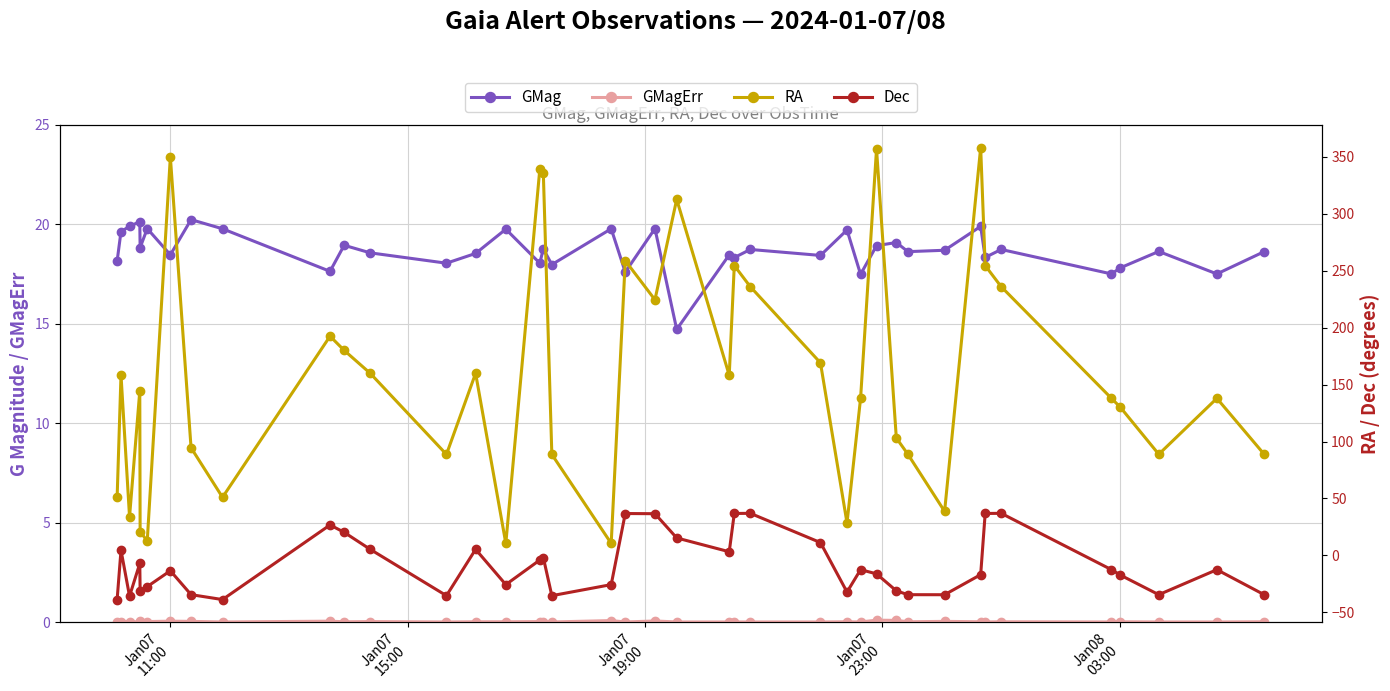

What is the sum of all GMagErr values?

1.1